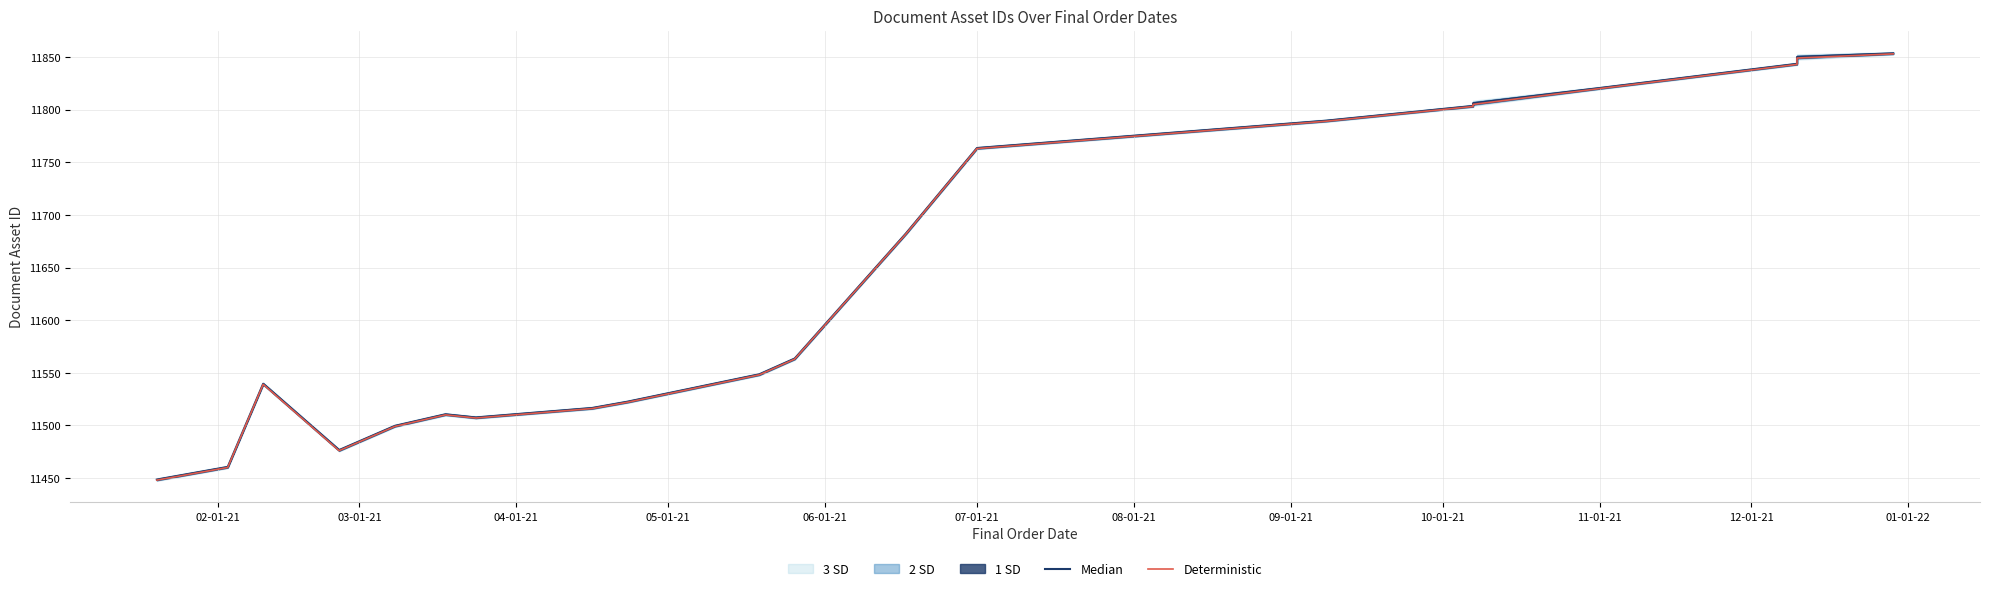

What is the sum of all Deterministic values?

232795.0